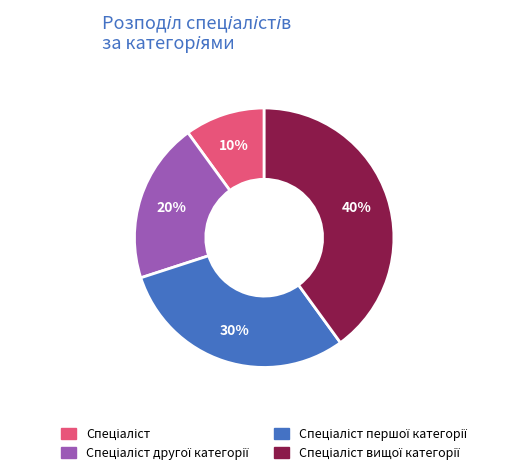

To the nearest percent, what is the difference between the largest and smallest slice percentages?

30%